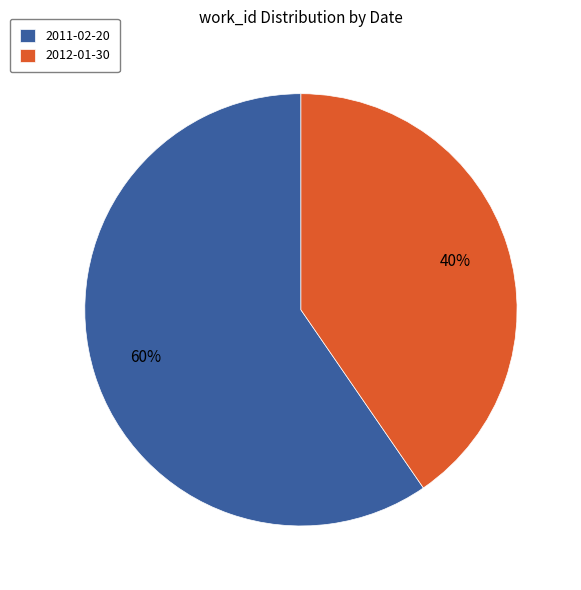

What is the largest slice in the pie chart?

2011-02-20